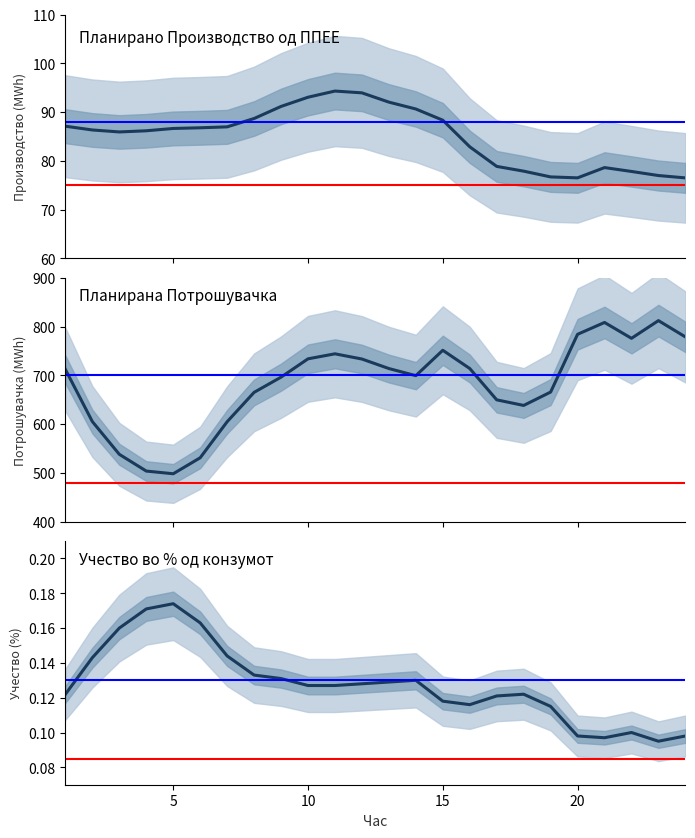

How many distinct data groups are displayed?

3